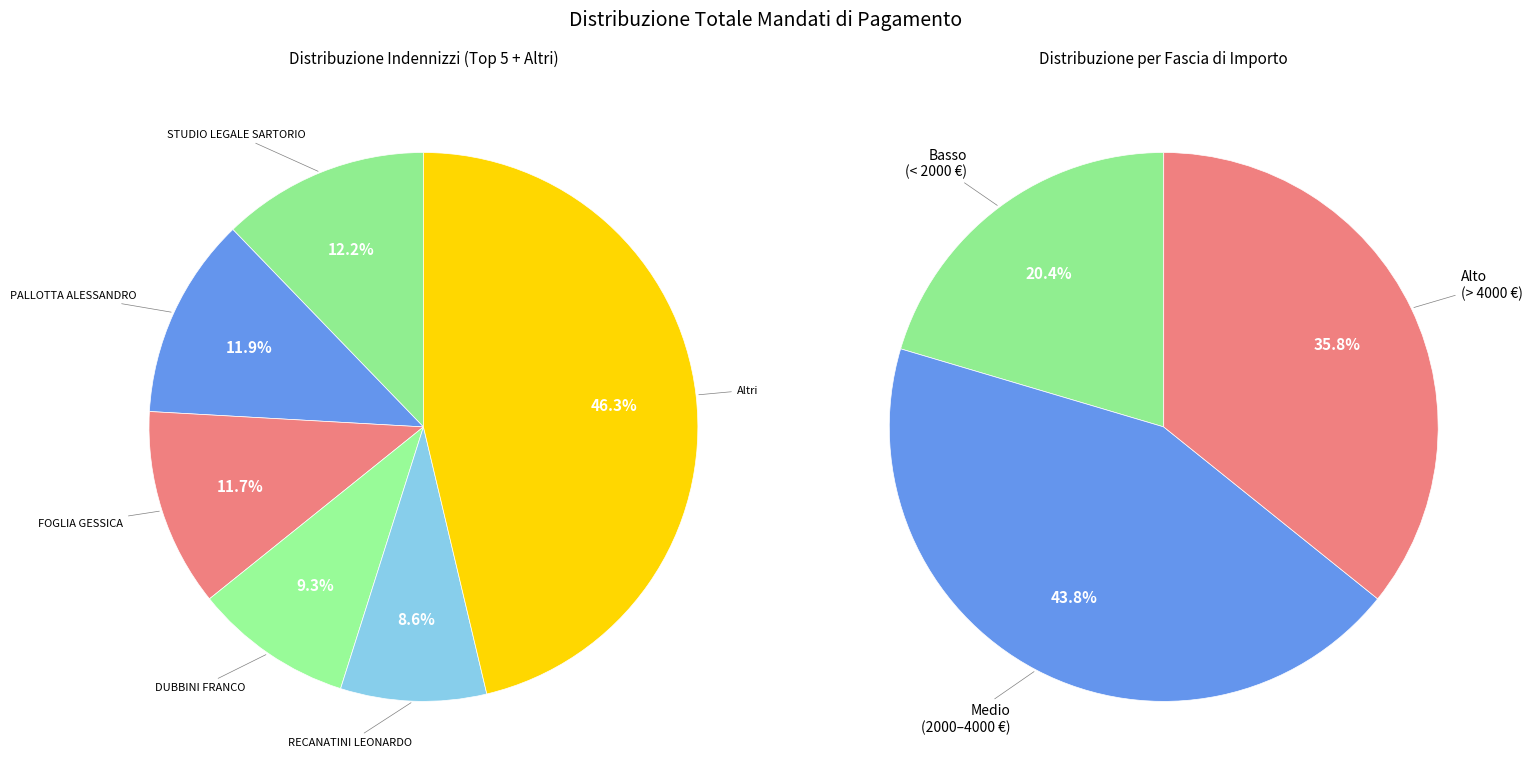

True or false: BLEDAR ALLA accounts for 1% of the total.

False